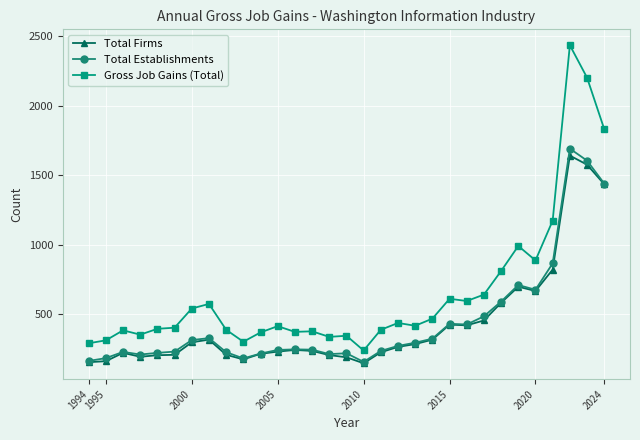

Which series has the widest spread of values?

Gross Job Gains (Total)